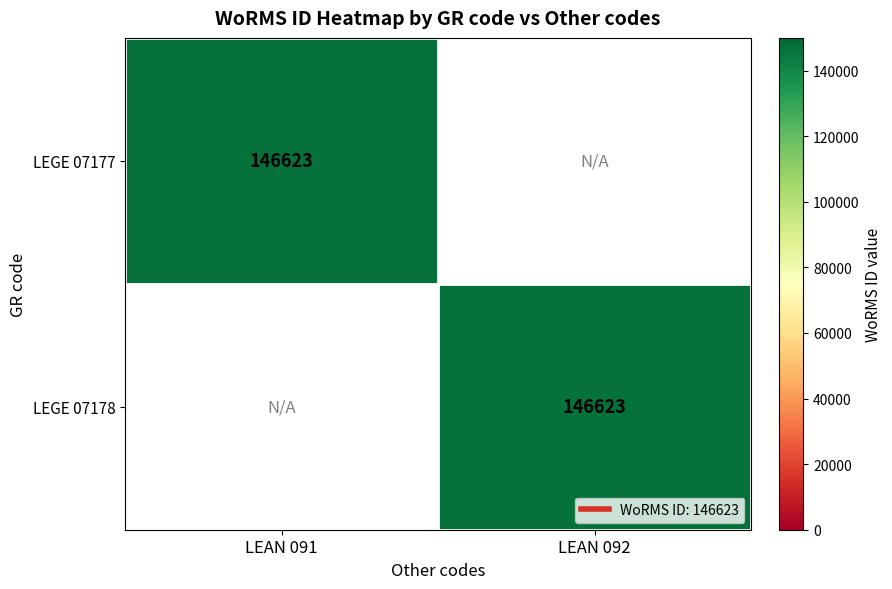

At which category is the sum across all series the highest?

LEAN 091